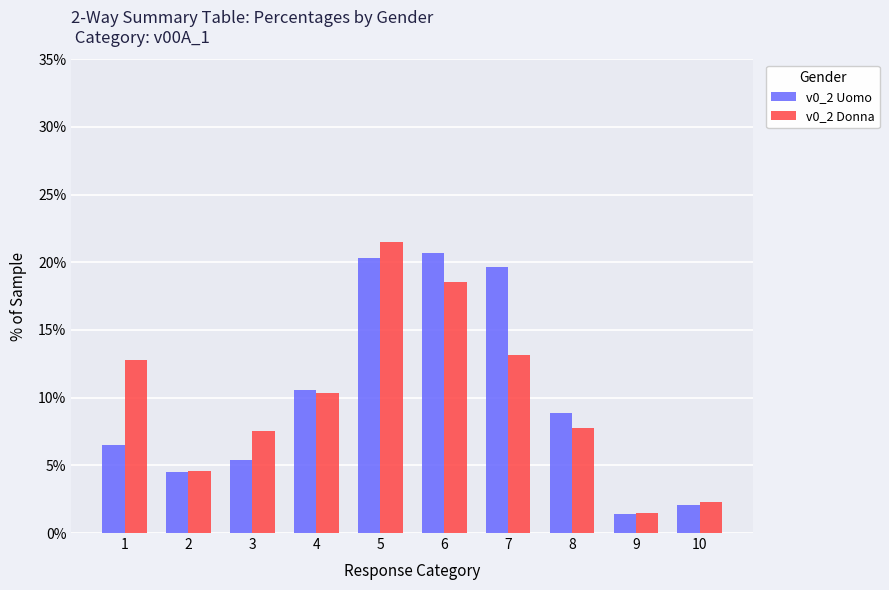

Reading right to left, what are all the values shown in this chart?

v0_2 Uomo: 10=2.1	9=1.4	8=8.9	7=19.7	6=20.7	5=20.3	4=10.5	3=5.4	2=4.5	1=6.5
v0_2 Donna: 10=2.3	9=1.5	8=7.7	7=13.2	6=18.6	5=21.5	4=10.3	3=7.6	2=4.6	1=12.8